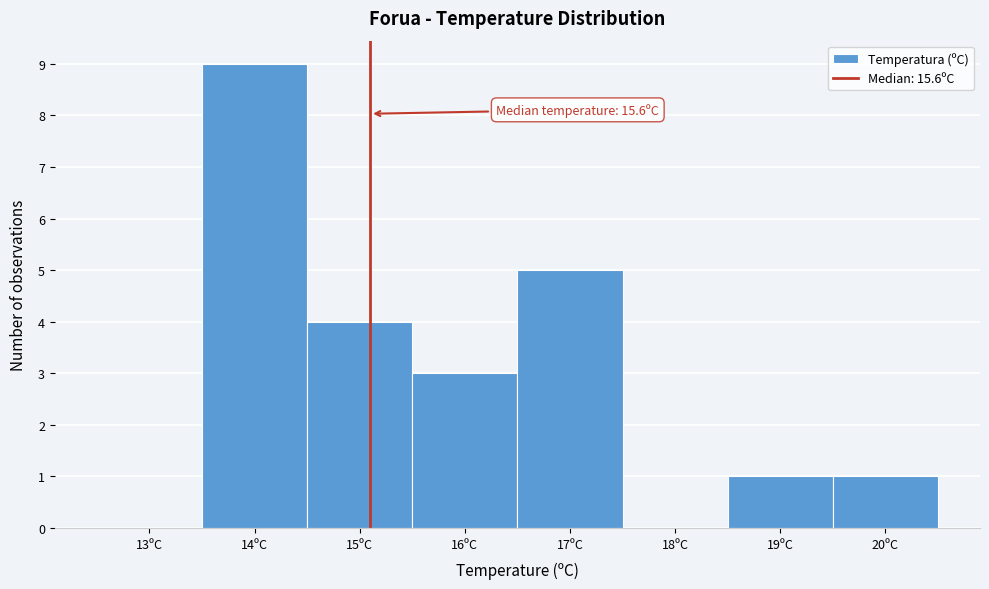

Reading left to right, list all the values displayed in this chart.

13ºC=0	14ºC=9	15ºC=4	16ºC=3	17ºC=5	18ºC=0	19ºC=1	20ºC=1